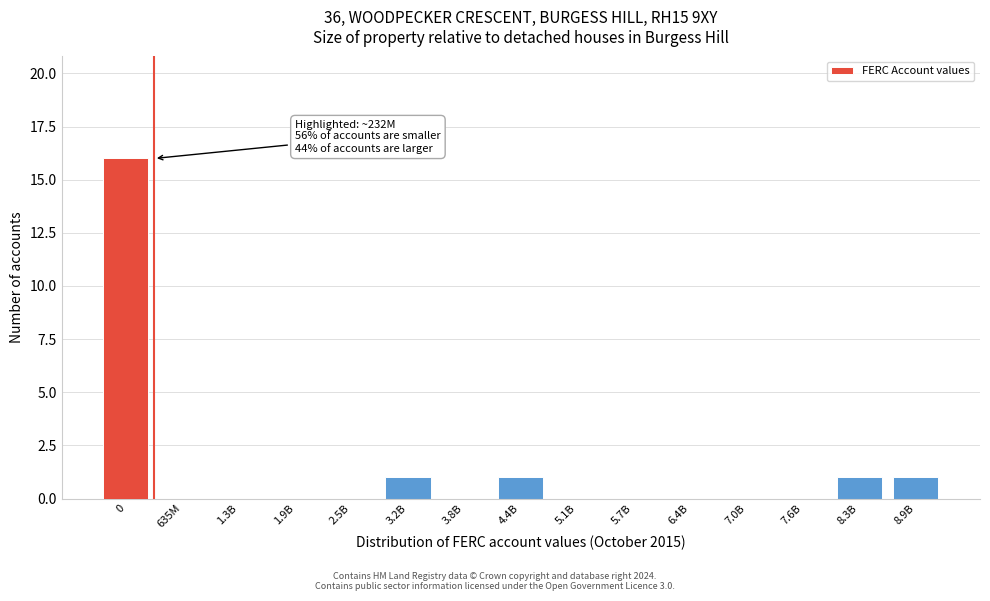

Reading right to left, transcribe all the data shown in this chart.

8.9B=1	8.3B=1	7.6B=0	7.0B=0	6.4B=0	5.7B=0	5.1B=0	4.4B=1	3.8B=0	3.2B=1	2.5B=0	1.9B=0	1.3B=0	635M=0	0=16